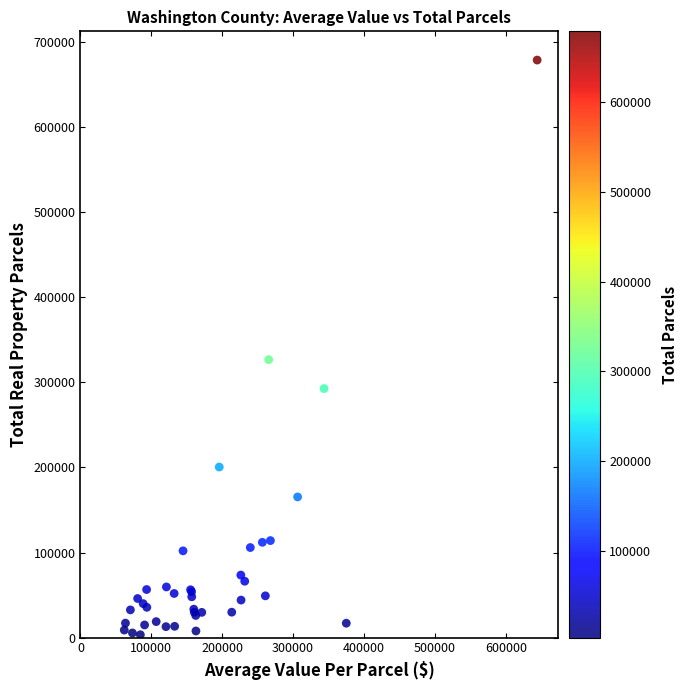

What Y value in the scatter plot is closest to 341183?

326797